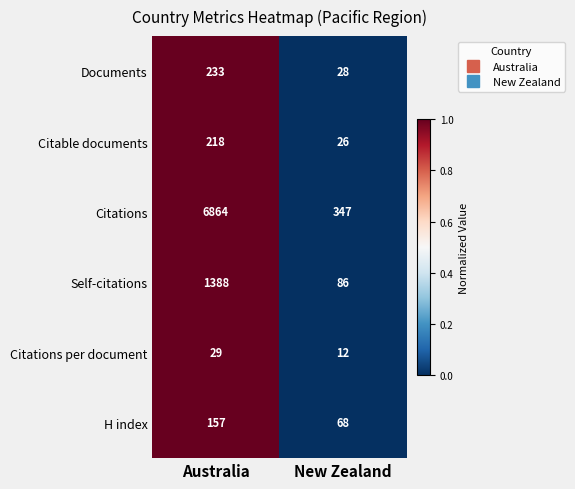

What is the difference between the maximum and minimum values in the Citations per document series?

17